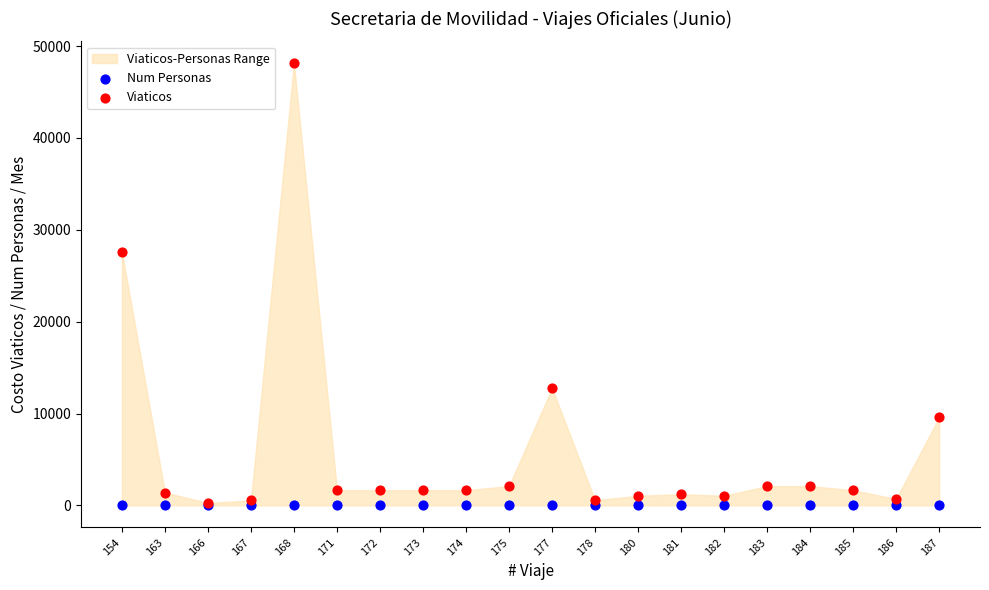

Which series has the largest Y range (max minus min)?

Viaticos